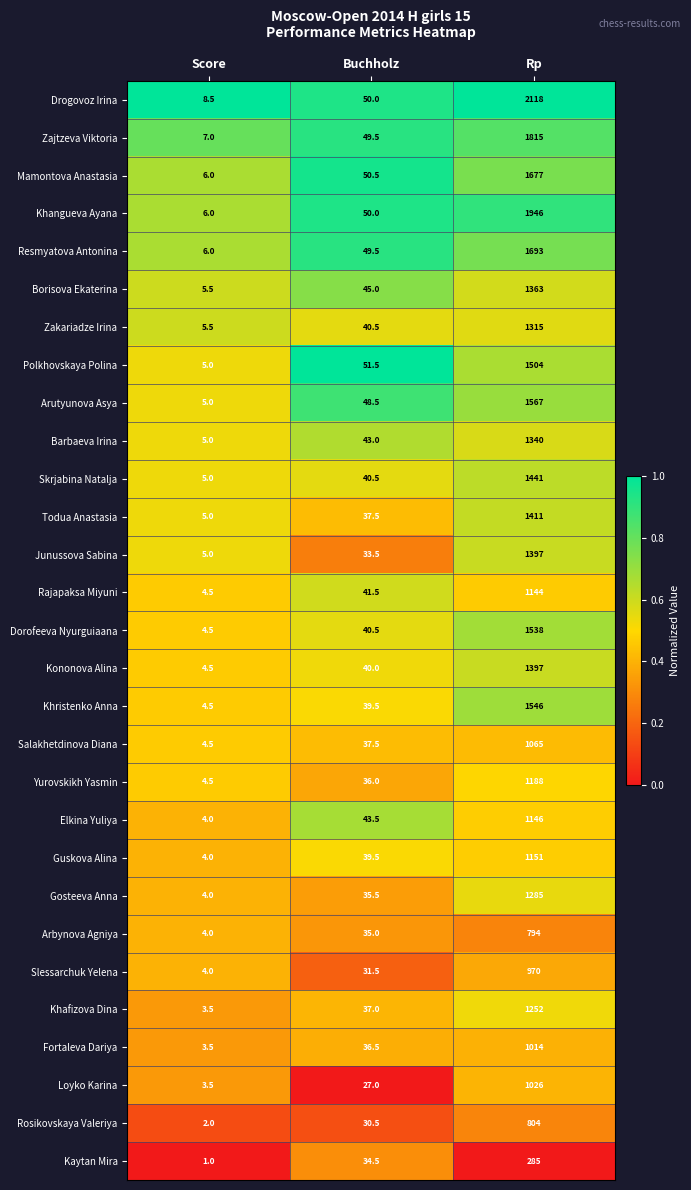

Which label corresponds to the largest value in the chart?

Rp